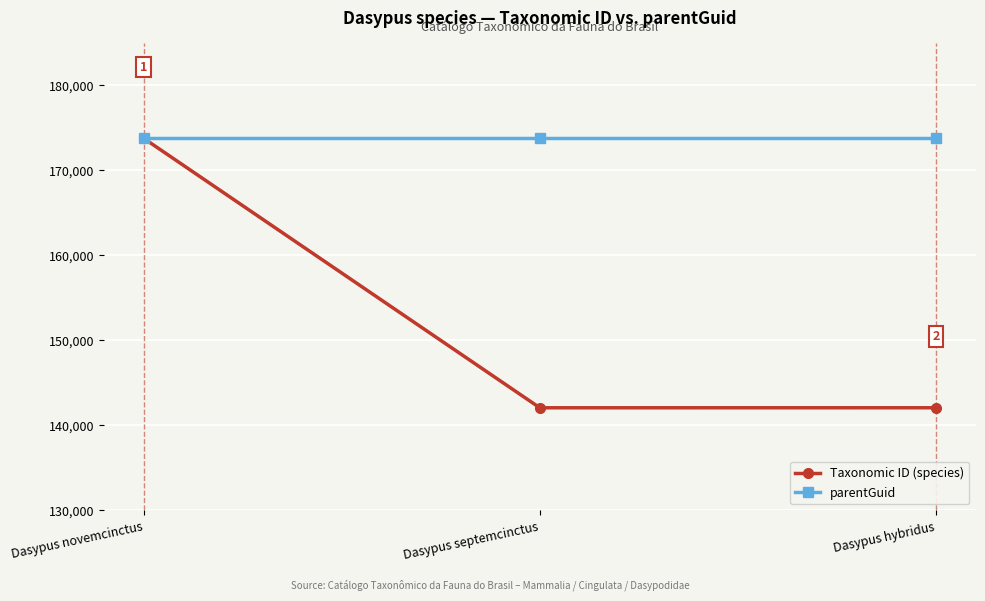

What is the greatest value displayed?

173783